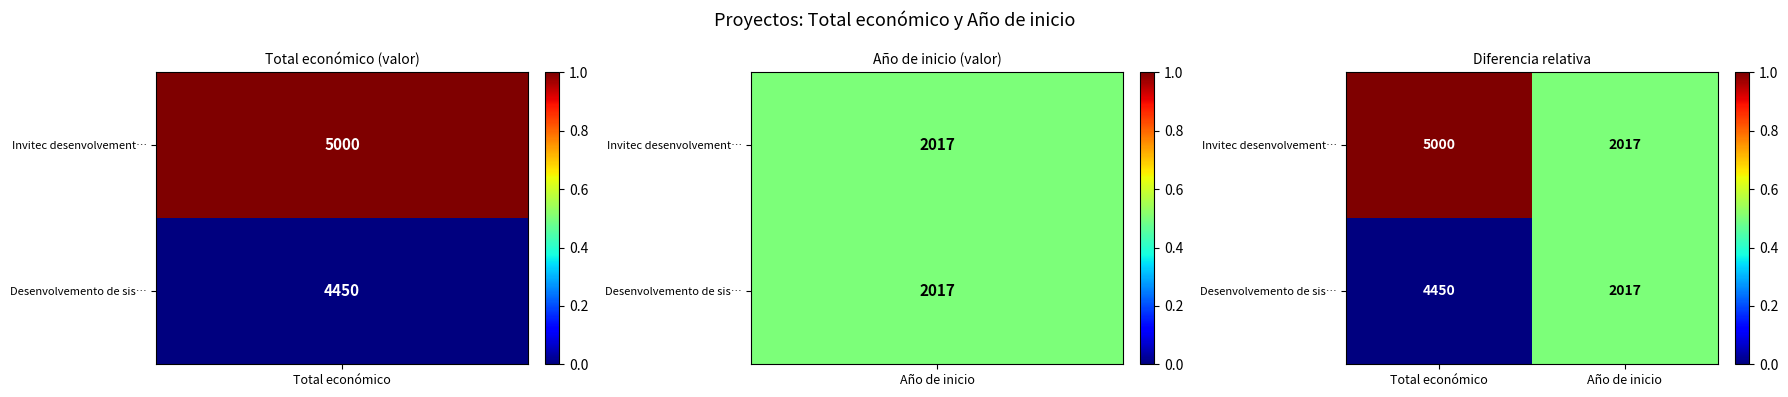

What is the sum of the Invitec desenvolvement… values at Año de inicio and Total económico?

7017